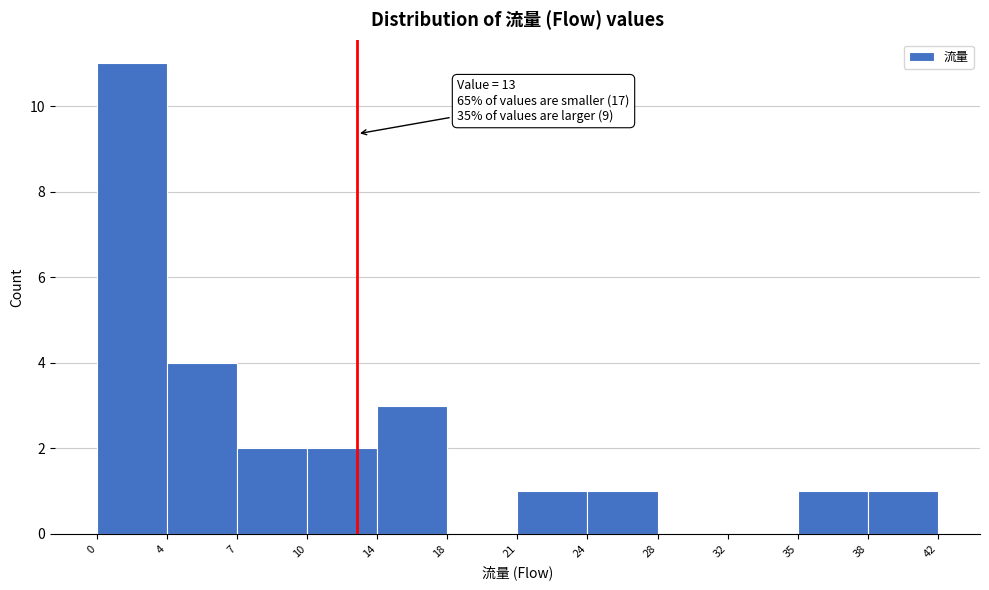

Reading right to left, extract all data points from this chart.

38=1	35=1	32=0	28=0	24=1	21=1	18=0	14=3	10=2	7=2	4=4	0=11